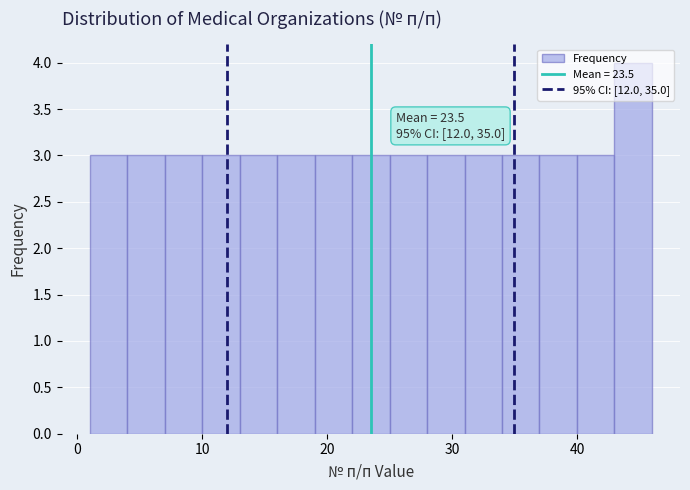

Around what value on the x-axis is the tallest bar? Give the approximate position of its centre, as read against the axis.

45